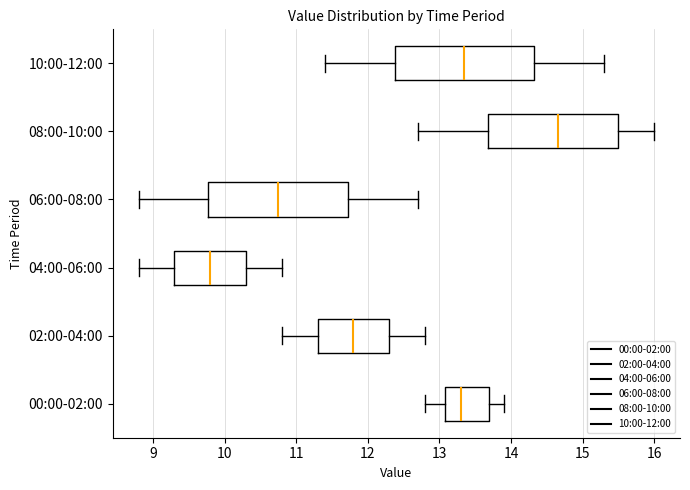

Reading bottom to top, transcribe this box plot: for each box, give where its median line is, the range the box spans, and where its two whiskers end, as read against the x-axis. The values are not printed on the chart, so give them approximately, as read against the axis.

00:00-02:00: median 13.3, box 13.1 to 13.7, whiskers 12.8 to 13.9
02:00-04:00: median 11.8, box 11.3 to 12.3, whiskers 10.8 to 12.8
04:00-06:00: median 9.8, box 9.3 to 10.3, whiskers 8.8 to 10.8
06:00-08:00: median 10.8, box 9.8 to 11.7, whiskers 8.8 to 12.7
08:00-10:00: median 14.7, box 13.7 to 15.5, whiskers 12.7 to 16.0
10:00-12:00: median 13.4, box 12.4 to 14.3, whiskers 11.4 to 15.3